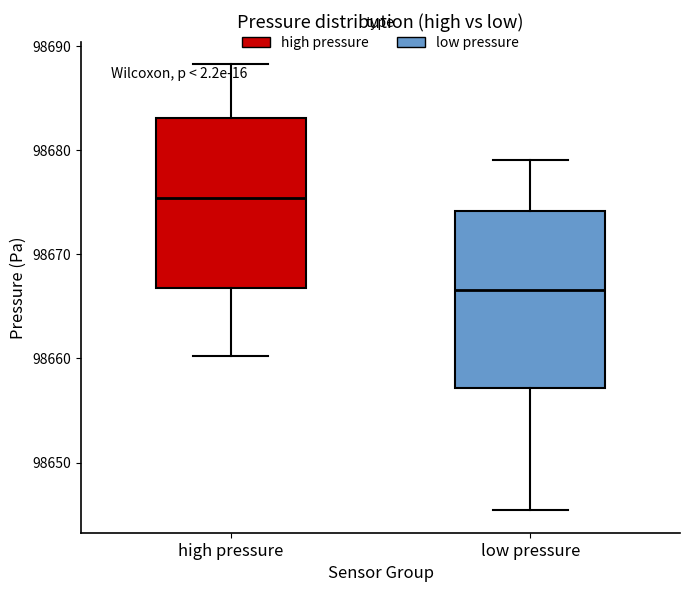

Where is the lower edge of the box for high pressure on the y-axis? The values are not printed on the chart, so give them approximately, as read against the axis.

98667